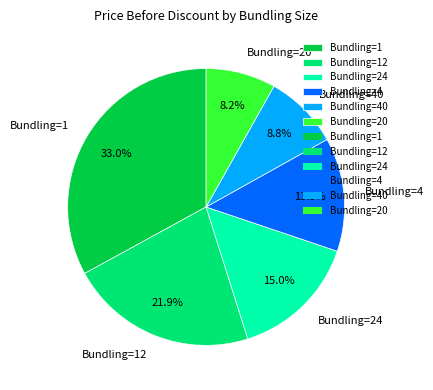

Is there a majority slice in this chart?

No